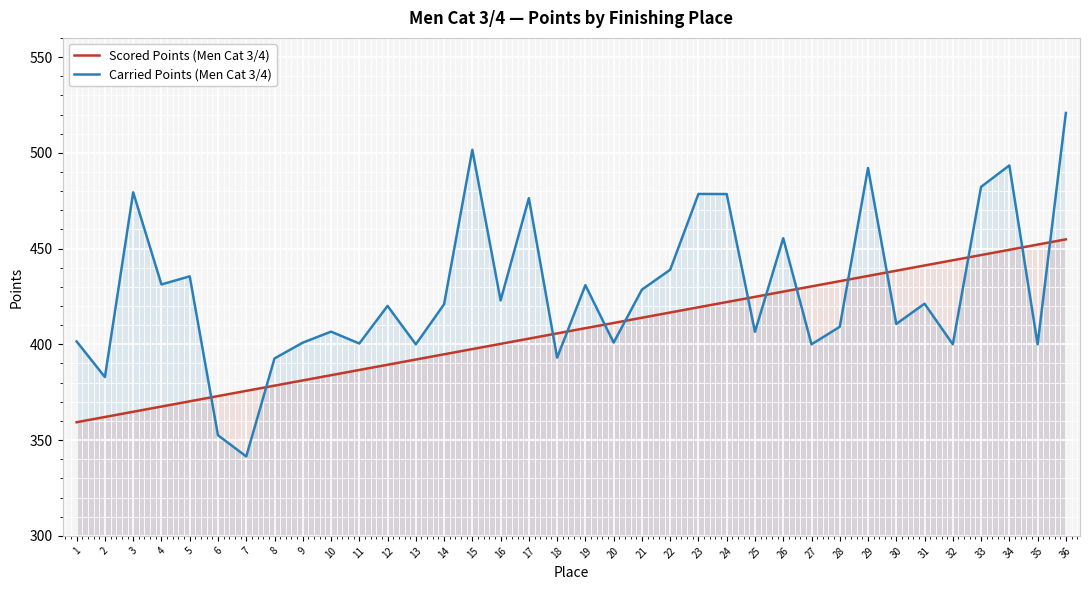

Which category has the highest value across all series?

36